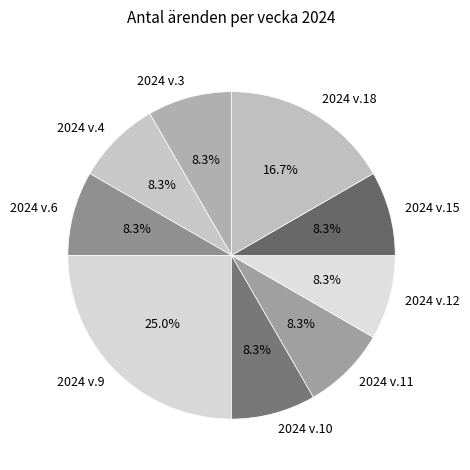

Is there any slice that represents more than half of the pie?

No